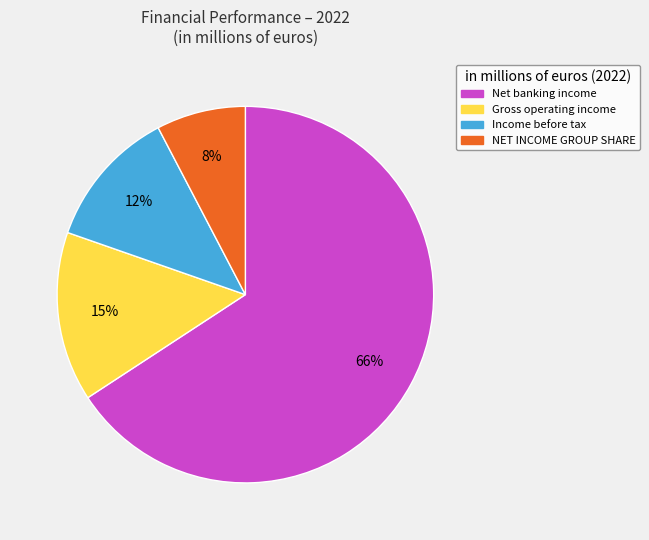

What is the majority slice?

Net banking income